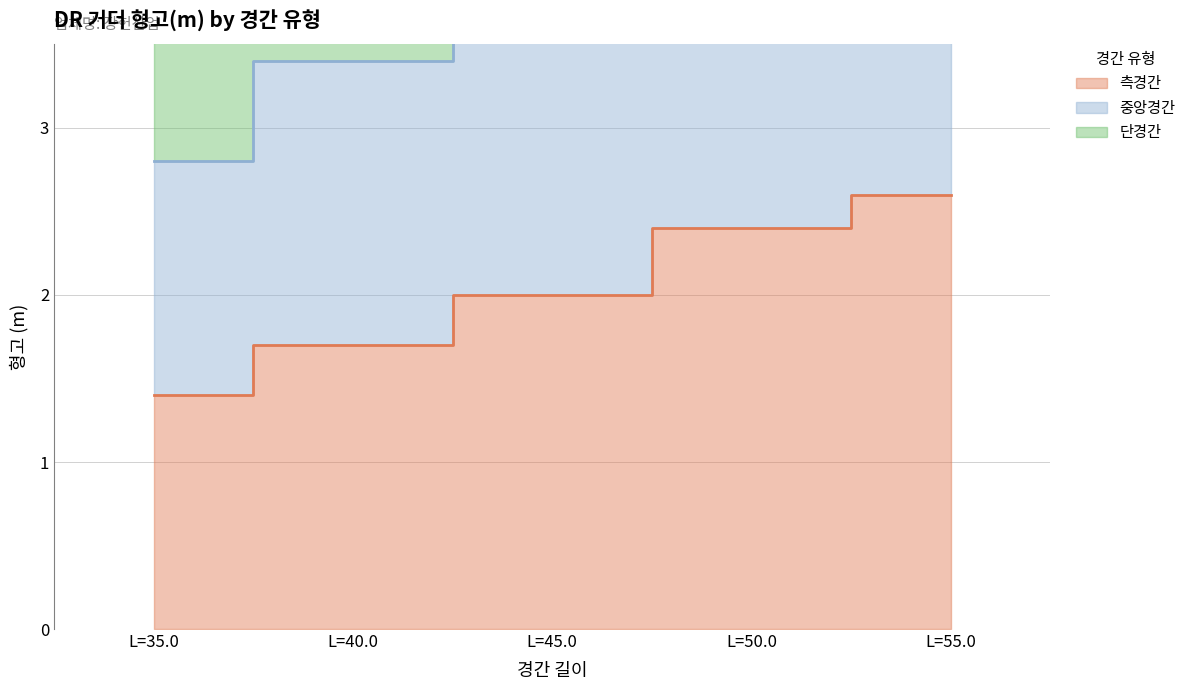

What is the difference between the highest and lowest values at L=40.0?

3.4